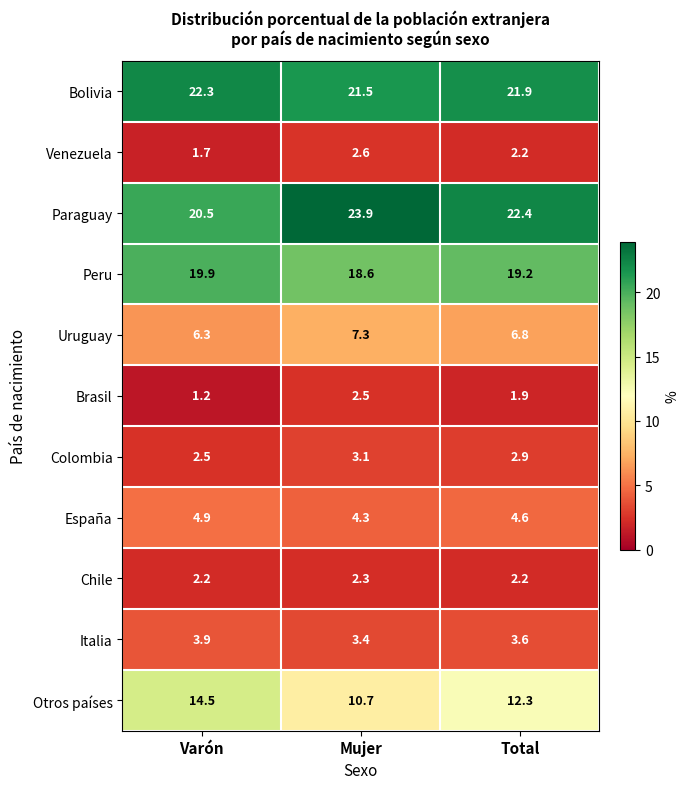

At how many categories does at least one series exceed 14?

3